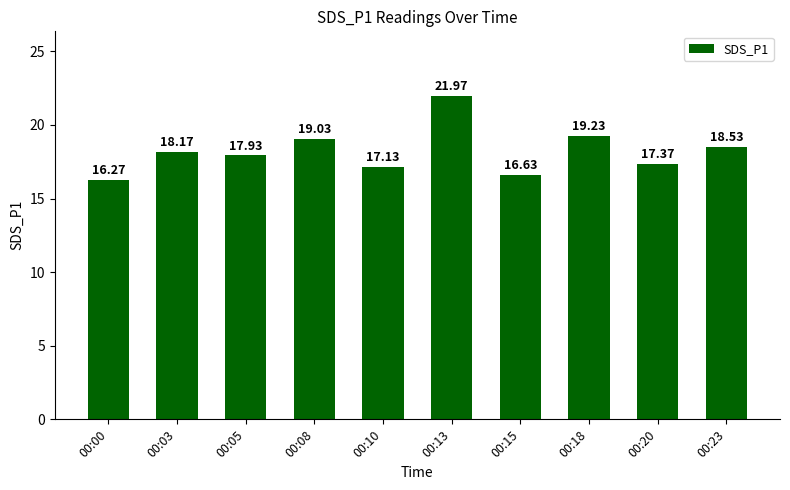

Reading right to left, list all the values displayed in this chart.

00:23=18.5	00:20=17.4	00:18=19.2	00:15=16.6	00:13=22.0	00:10=17.1	00:08=19.0	00:05=17.9	00:03=18.2	00:00=16.3